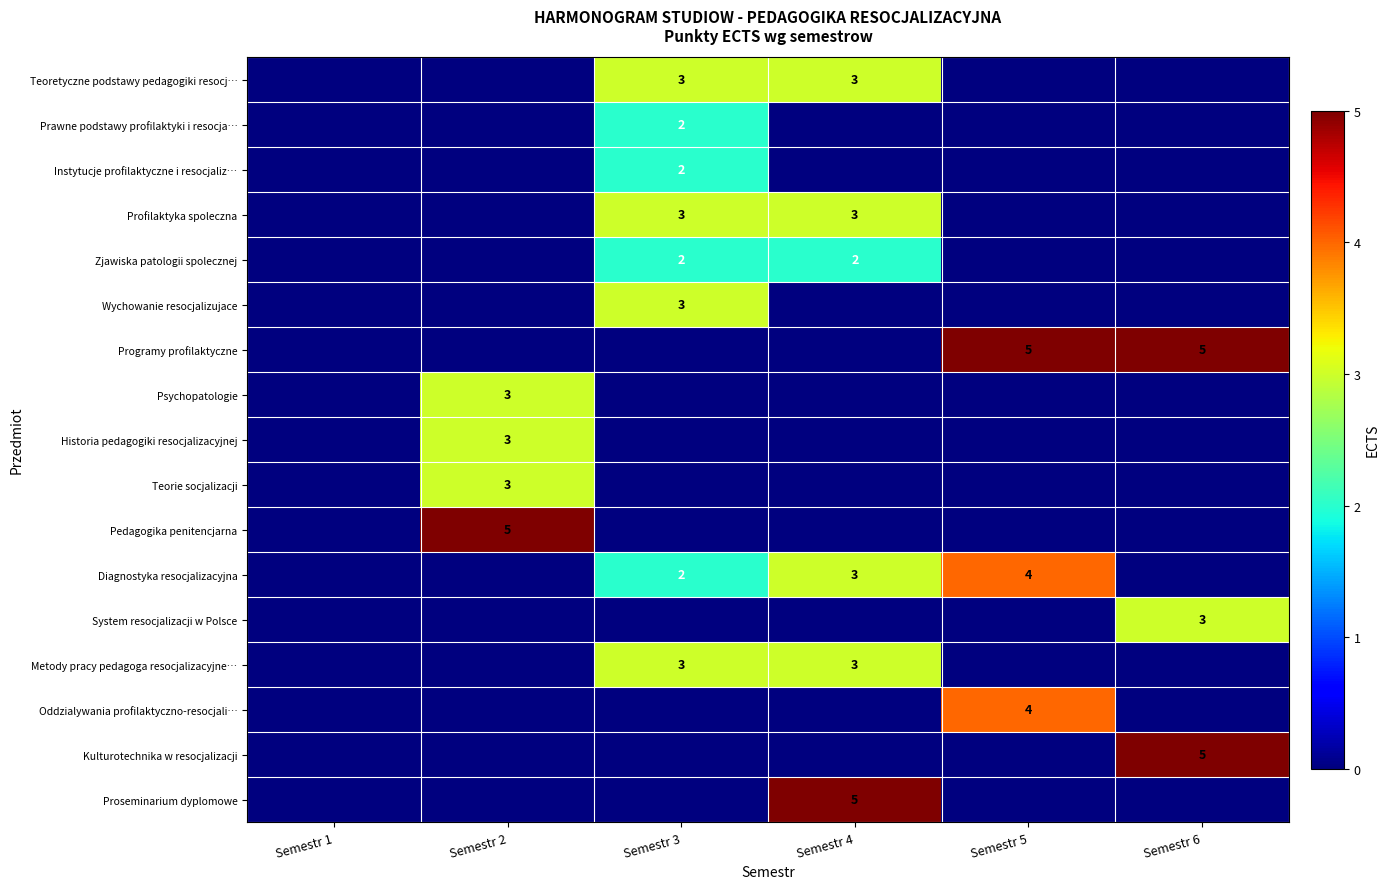

True or false: Instytucje profilaktyczne i resocjaliz… has a value of 2 at Semestr 3.

True